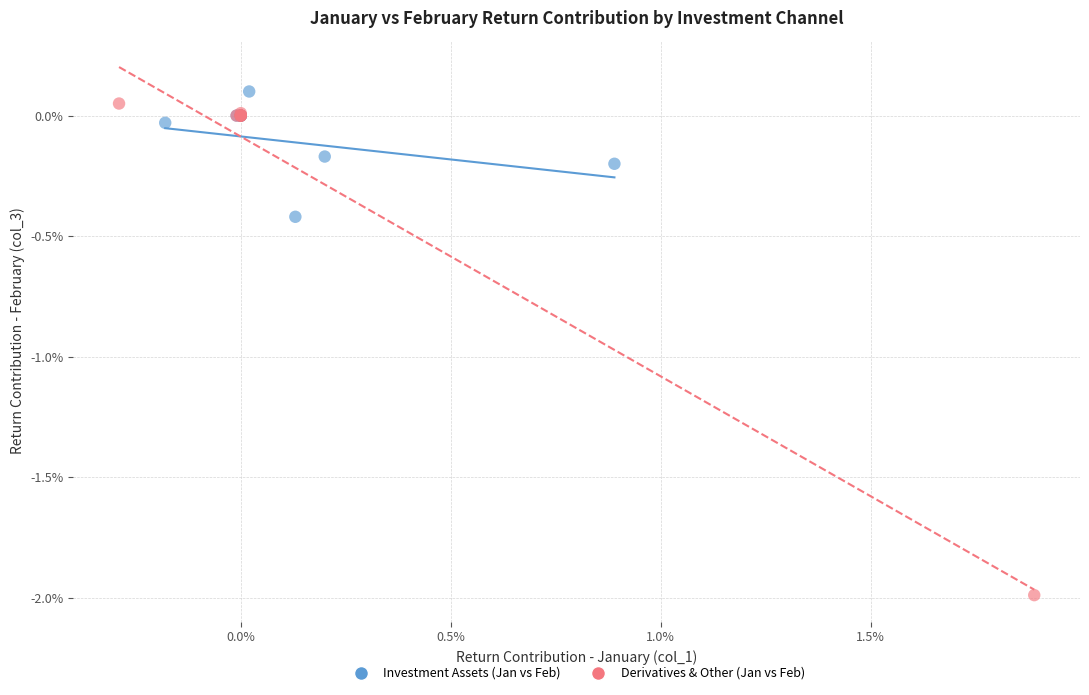

What are all the series names shown in the legend?

Investment Assets (Jan vs Feb), Derivatives & Other (Jan vs Feb)